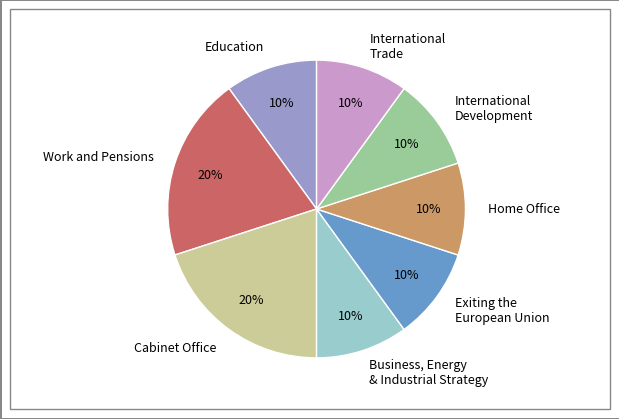

Combined, do Home Office and Education account for over 50%?

No